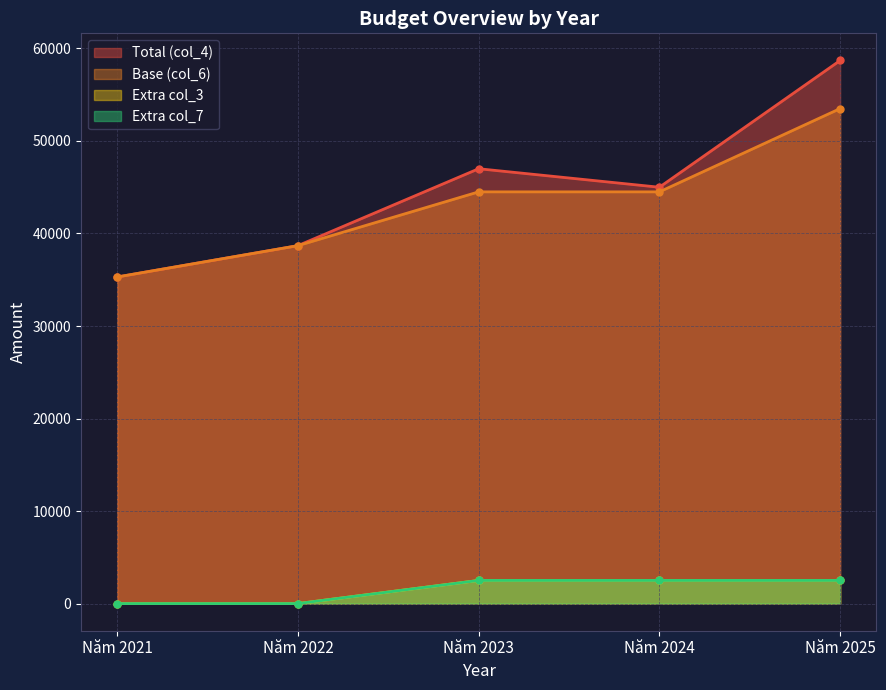

True or false: col_4 and col_3 intersect in this chart.

False